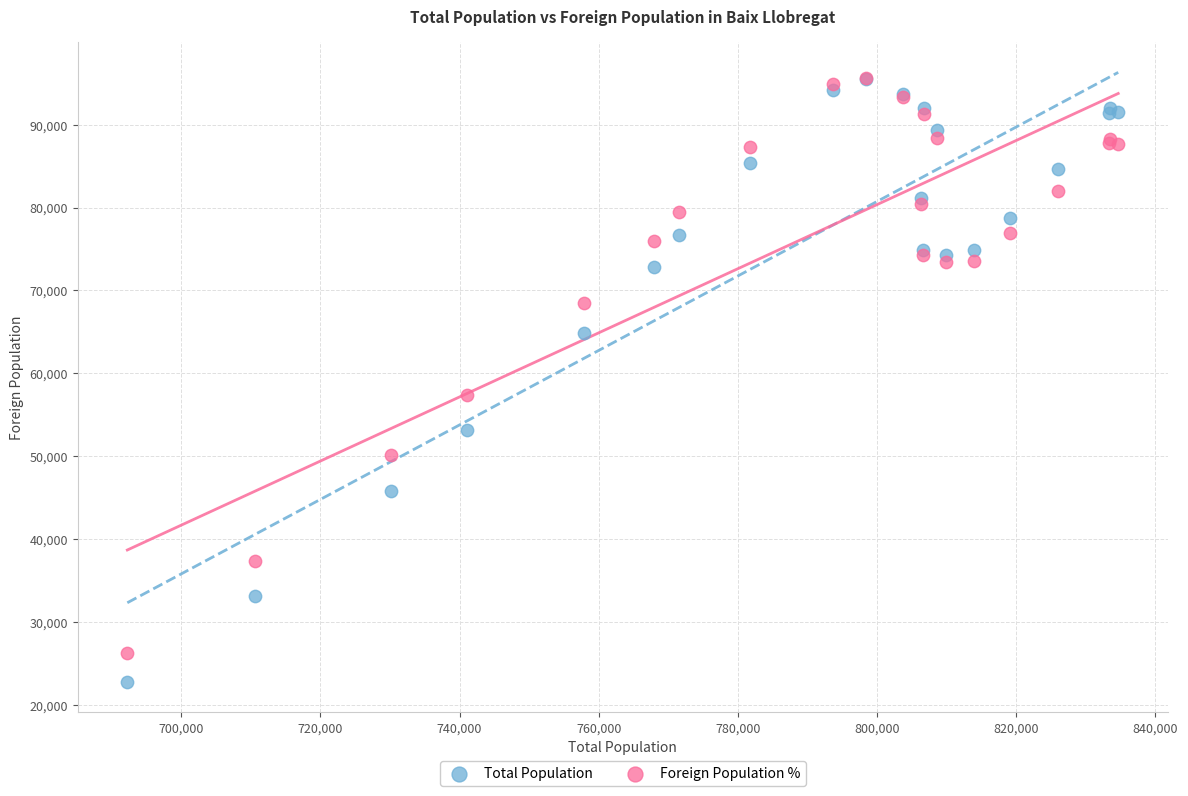

In the Total Population series, what Y value is closest to 59119?

64897